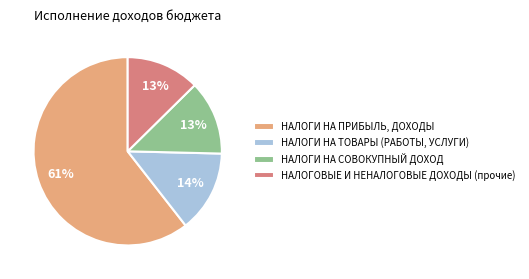

Is the sum of НАЛОГИ НА СОВОКУПНЫЙ ДОХОД and НАЛОГОВЫЕ И НЕНАЛОГОВЫЕ ДОХОДЫ (прочие) greater than half?

No